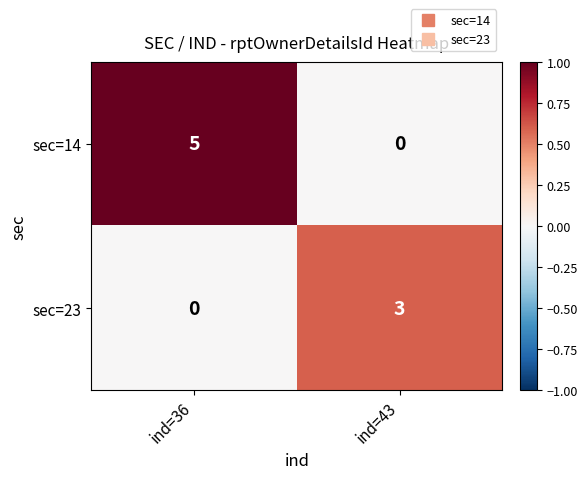

What value does the sec=23 series have at ind=43?

3